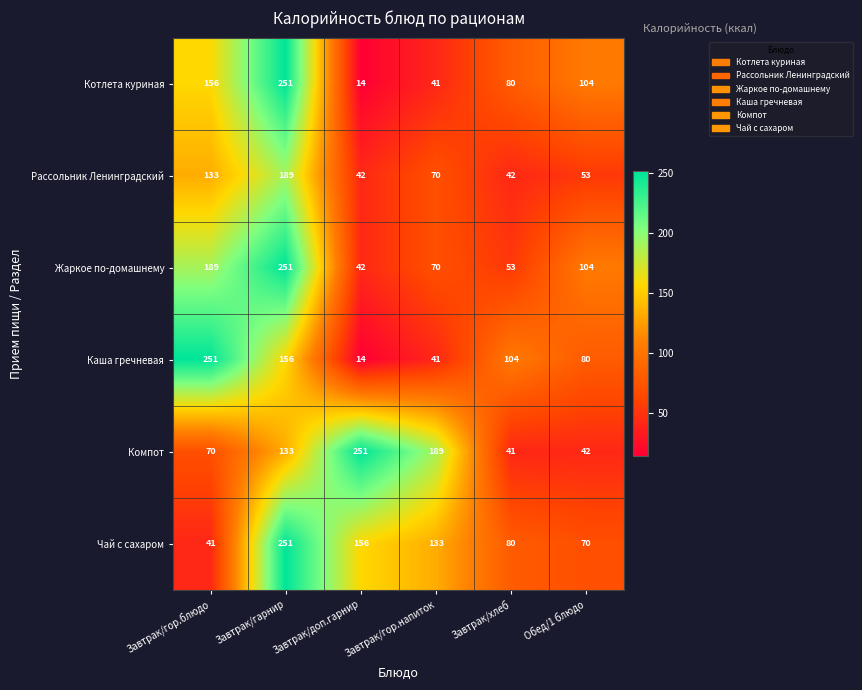

What is the difference between the maximum and minimum values in the Рассольник Ленинградский series?

147